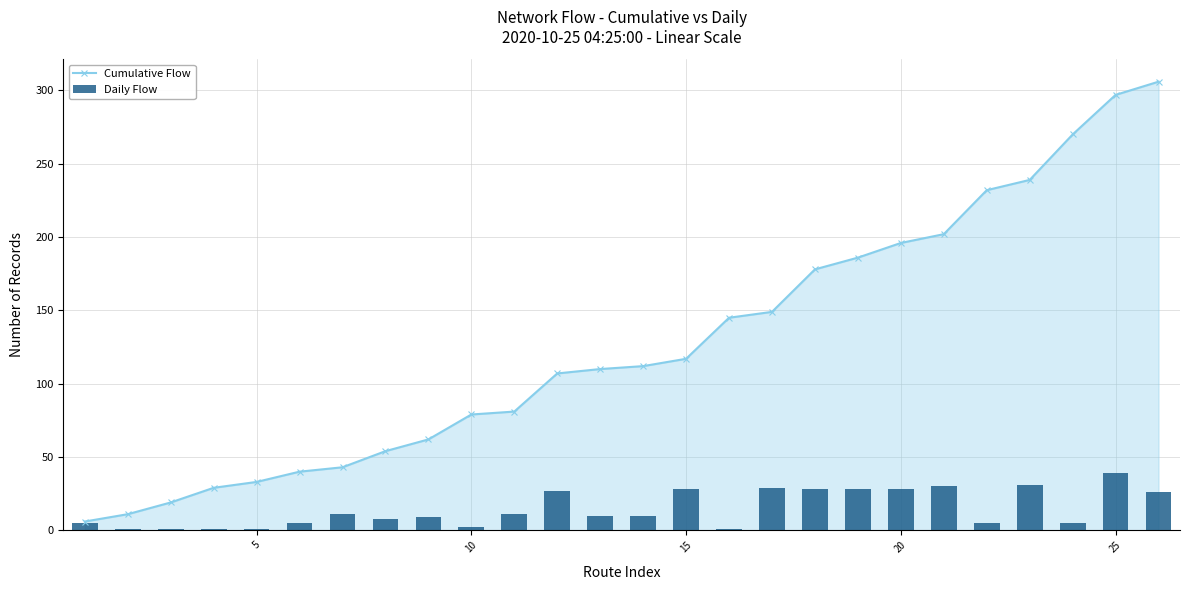

What is the highest value of the Cumulative Flow series?

306